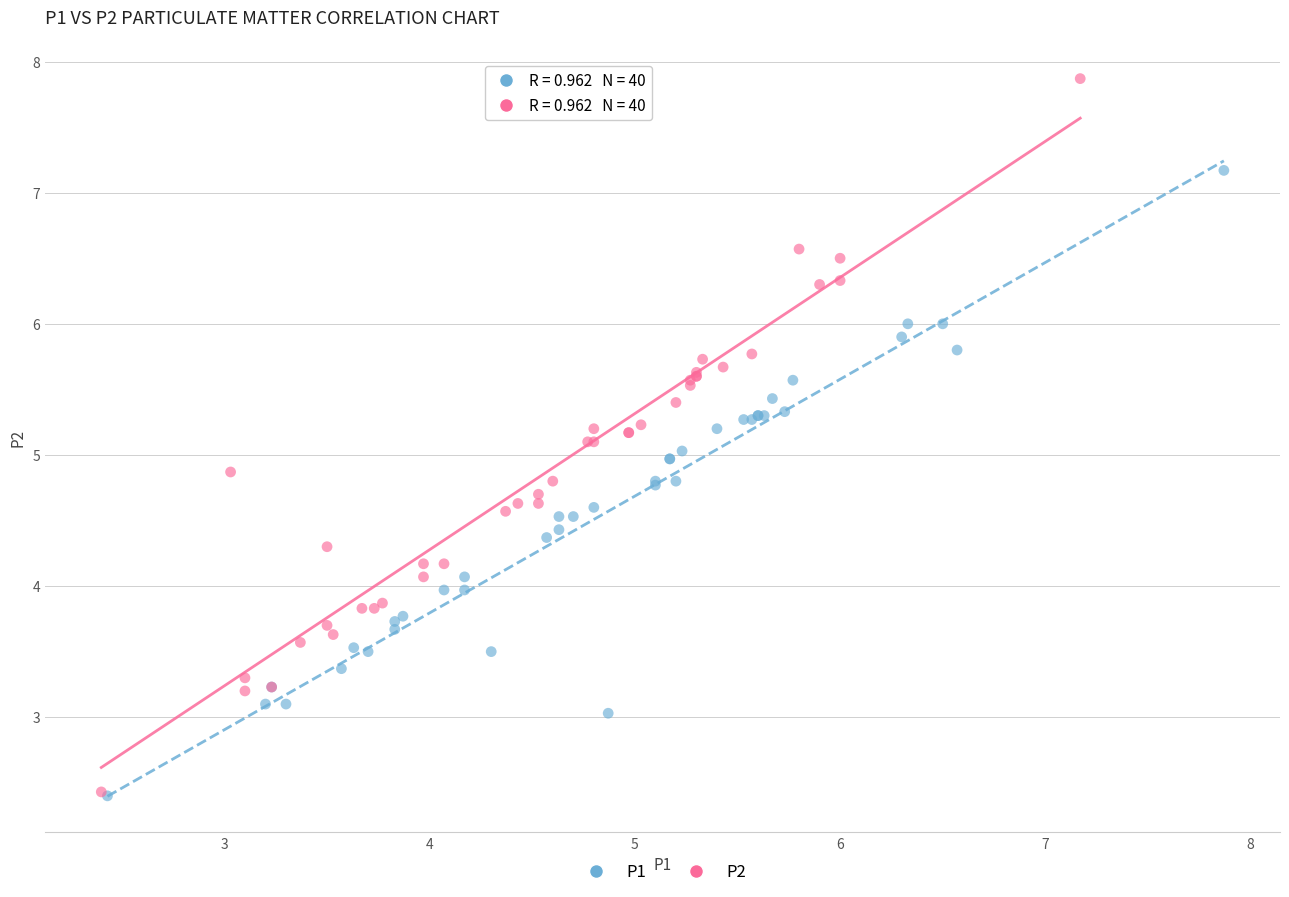

Which series has the largest Y range (max minus min)?

P2